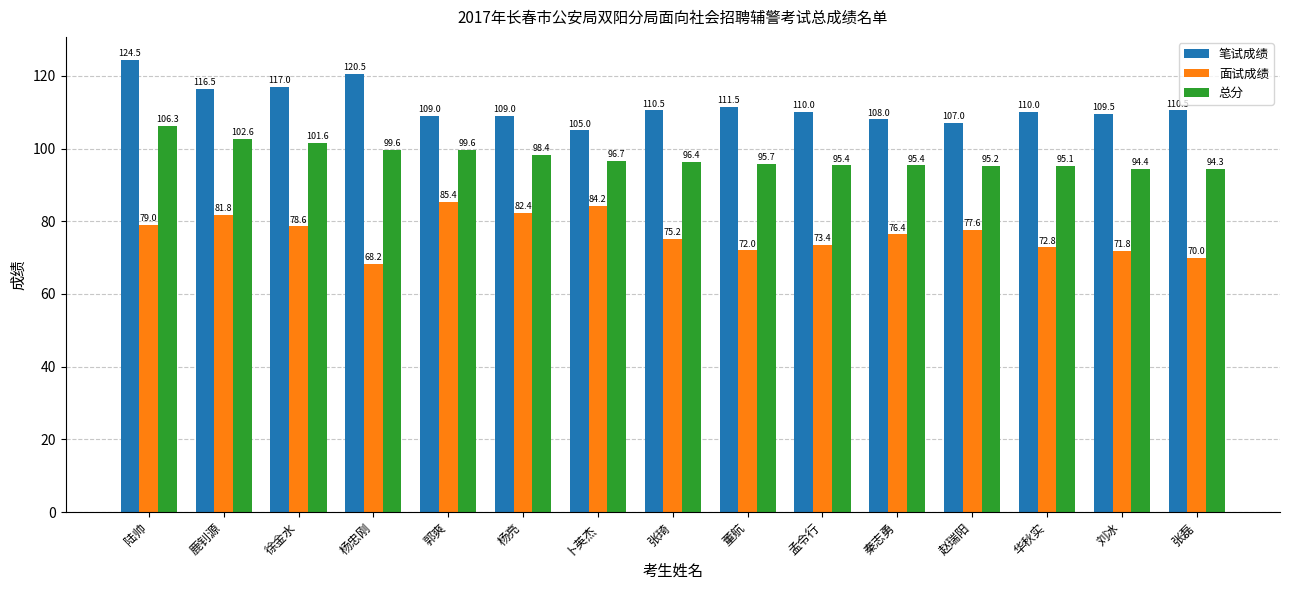

Reading left to right, list all the values displayed in this chart.

笔试成绩: 陆帅=124.5	鹿钊源=116.5	徐金水=117.0	杨忠刚=120.5	郭爽=109.0	杨亮=109.0	卜英杰=105.0	张琦=110.5	董航=111.5	孟令行=110.0	秦志勇=108.0	赵瑞阳=107.0	华秋实=110.0	刘冰=109.5	张磊=110.5
面试成绩: 陆帅=79.0	鹿钊源=81.8	徐金水=78.6	杨忠刚=68.2	郭爽=85.4	杨亮=82.4	卜英杰=84.2	张琦=75.2	董航=72.0	孟令行=73.4	秦志勇=76.4	赵瑞阳=77.6	华秋实=72.8	刘冰=71.8	张磊=70.0
总分: 陆帅=106.3	鹿钊源=102.6	徐金水=101.6	杨忠刚=99.6	郭爽=99.6	杨亮=98.4	卜英杰=96.7	张琦=96.4	董航=95.7	孟令行=95.4	秦志勇=95.4	赵瑞阳=95.2	华秋实=95.1	刘冰=94.4	张磊=94.3